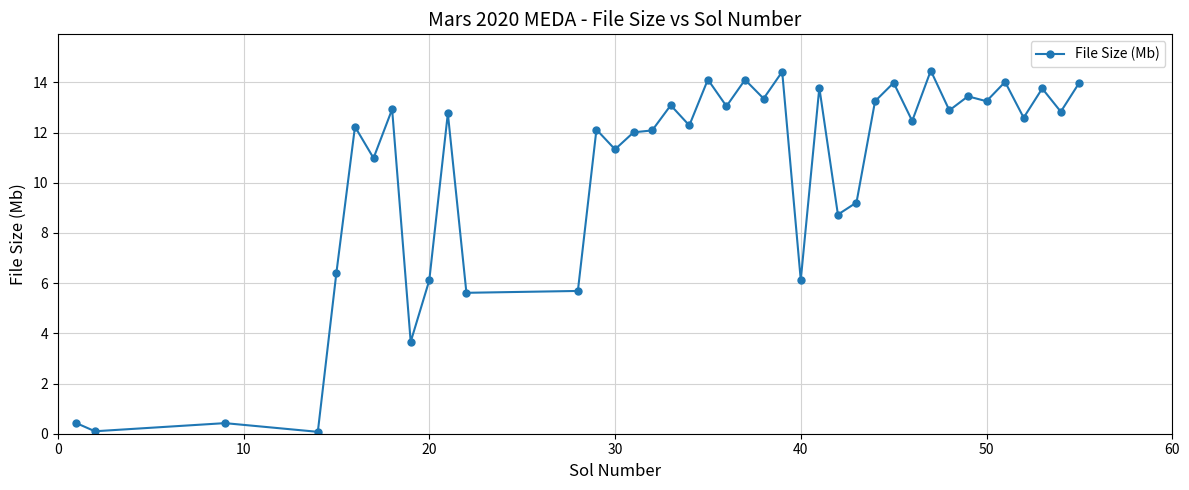

What is the maximum value shown in the chart?

14.5